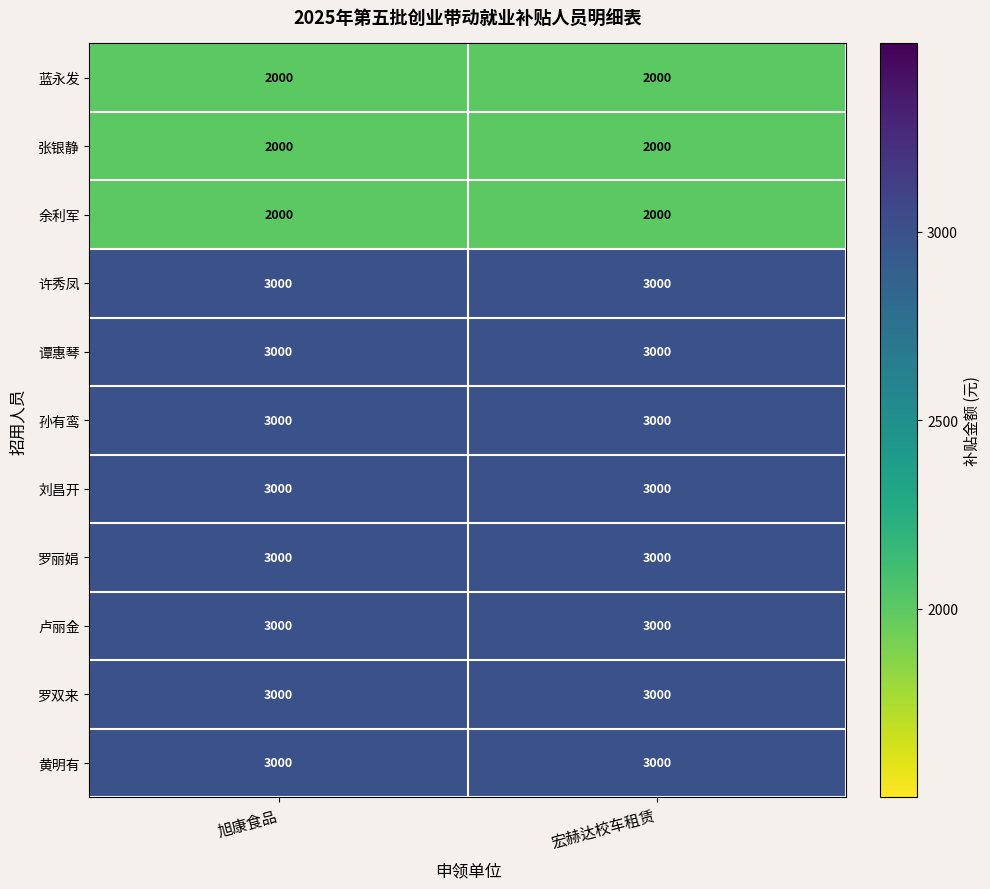

What is the difference between the highest and lowest values at 宏赫达校车租赁?

1000